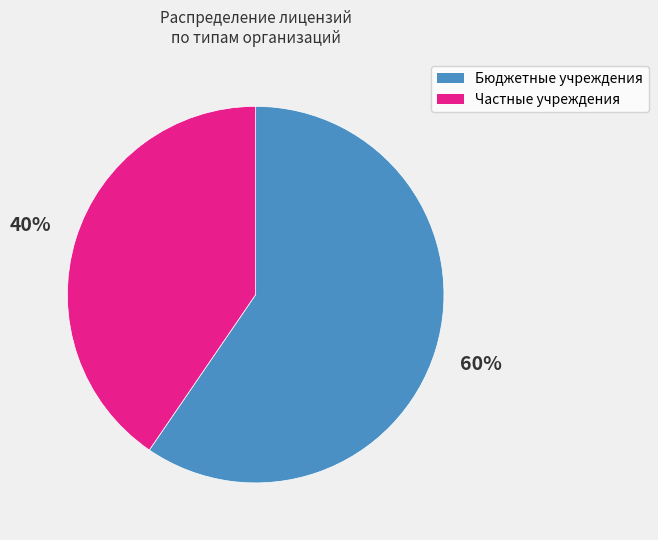

How many slices are in this pie chart?

2